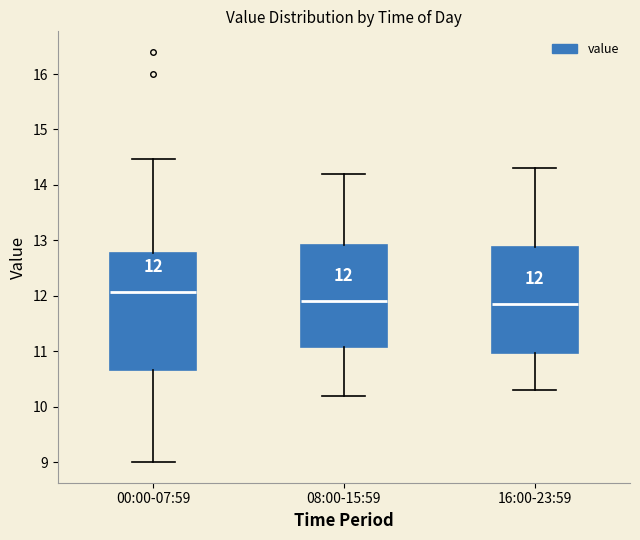

Comparing the boxes themselves (not the whiskers), which one is the tallest?

00:00-07:59